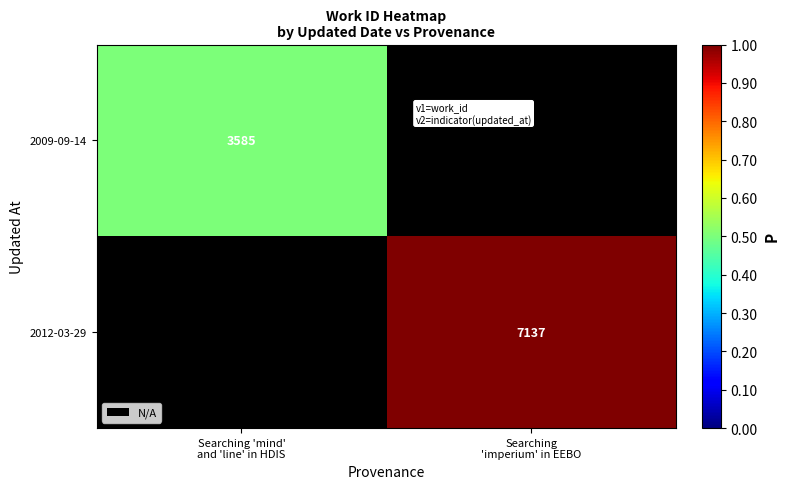

How many distinct data groups are displayed?

2